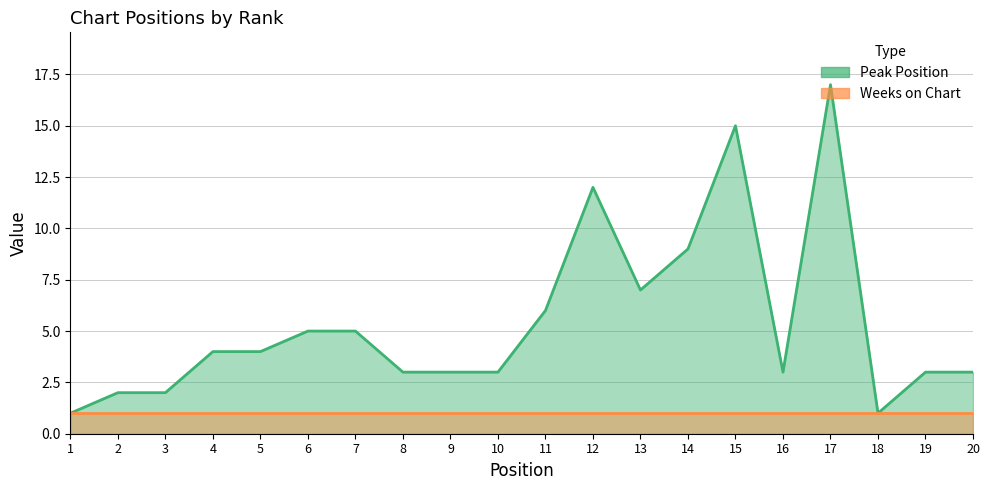

What is the value of the 5th point from the left?

4